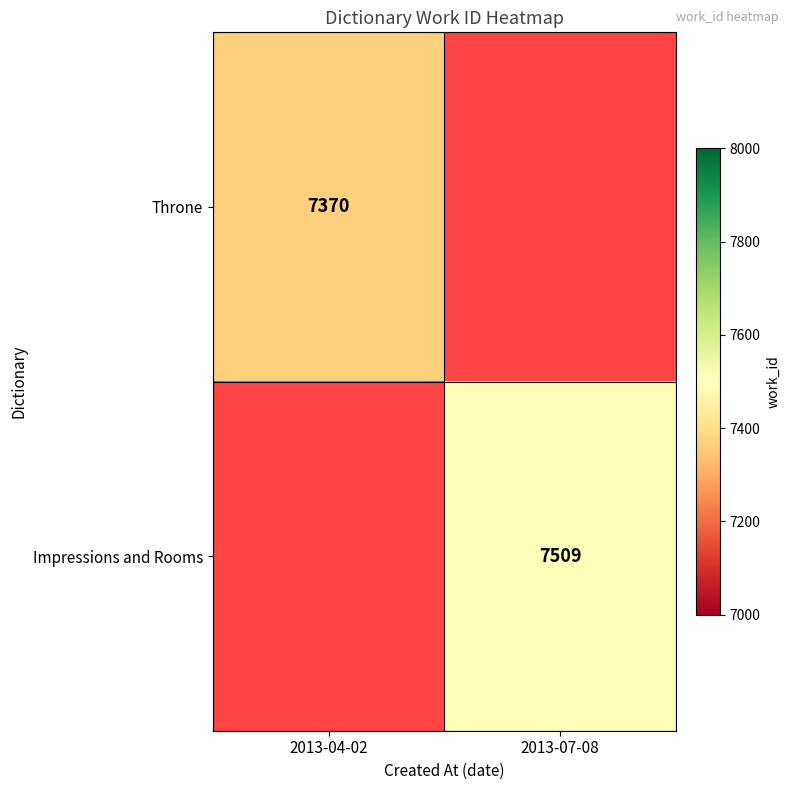

Is it true that Throne equals 9793 at 2013-04-02?

False